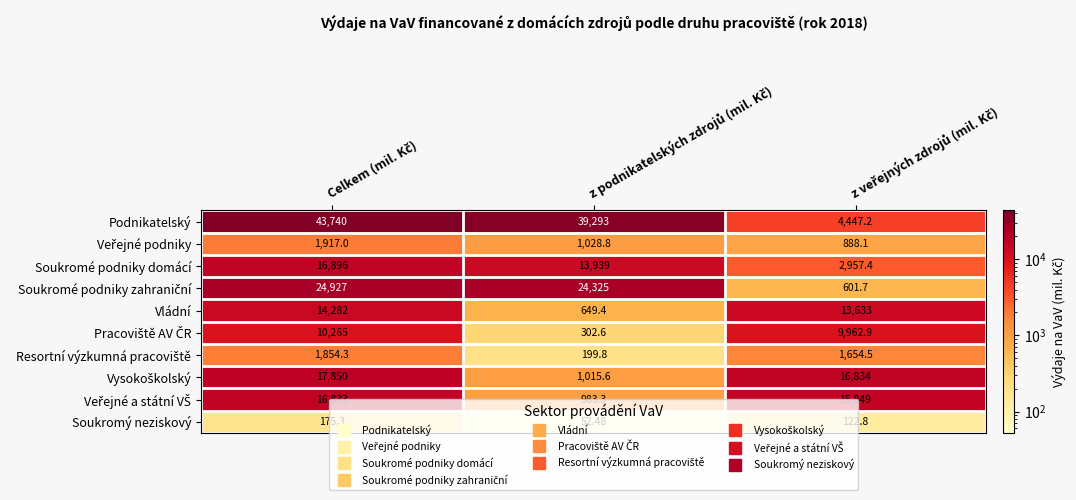

Which series has the largest total across all categories?

Podnikatelský